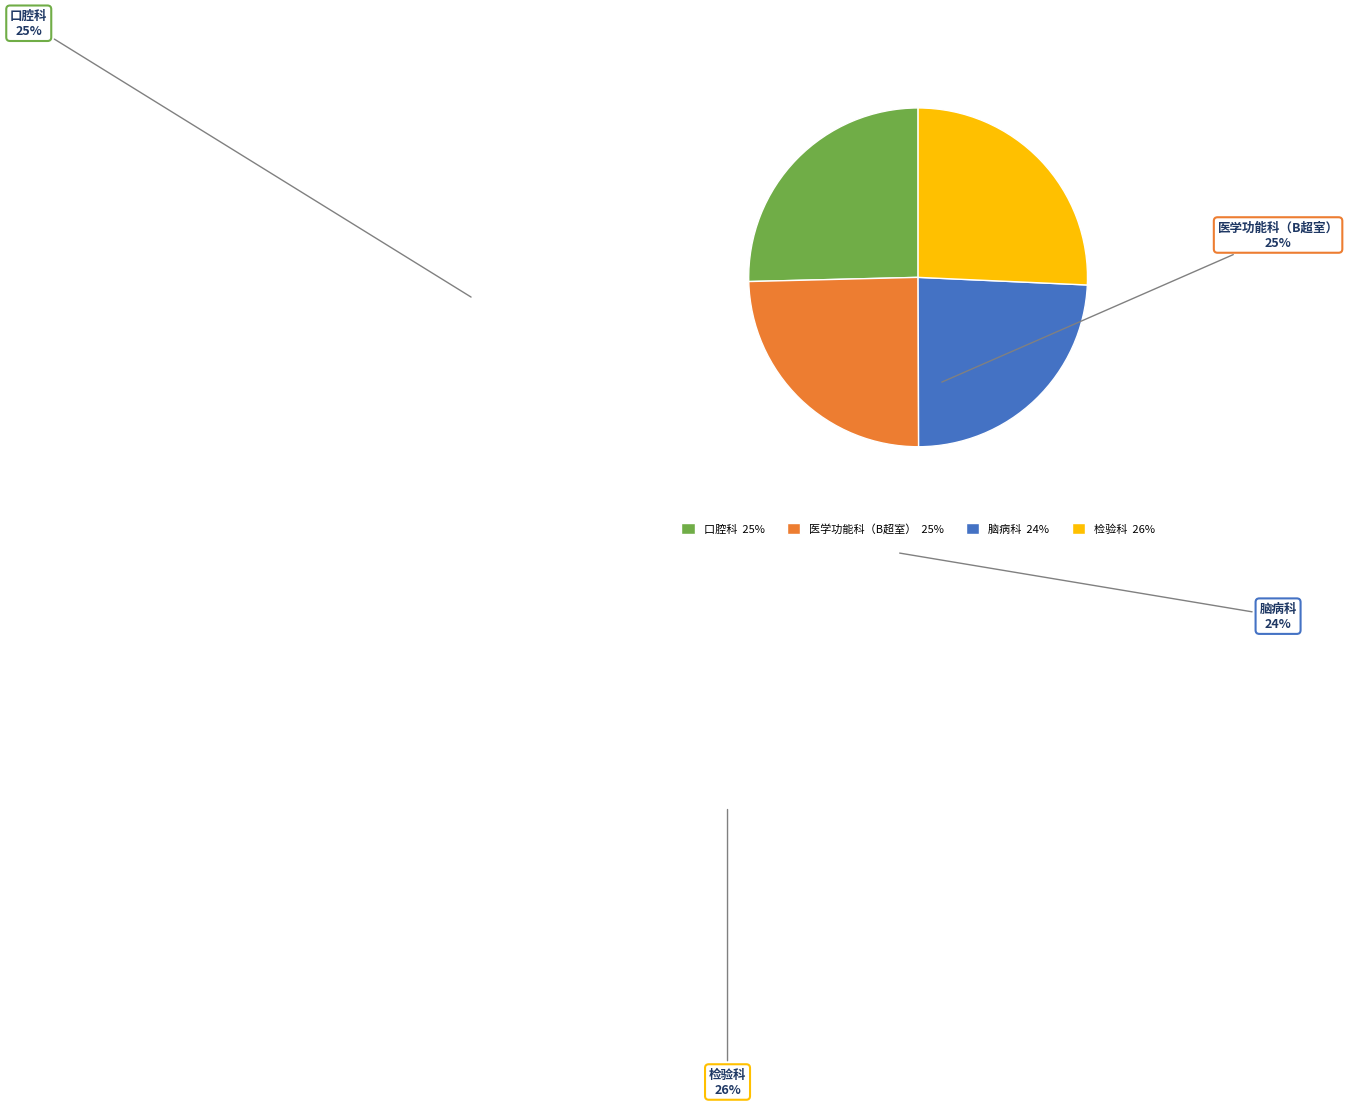

Is it true that 脑病科 is 31% of the pie?

False